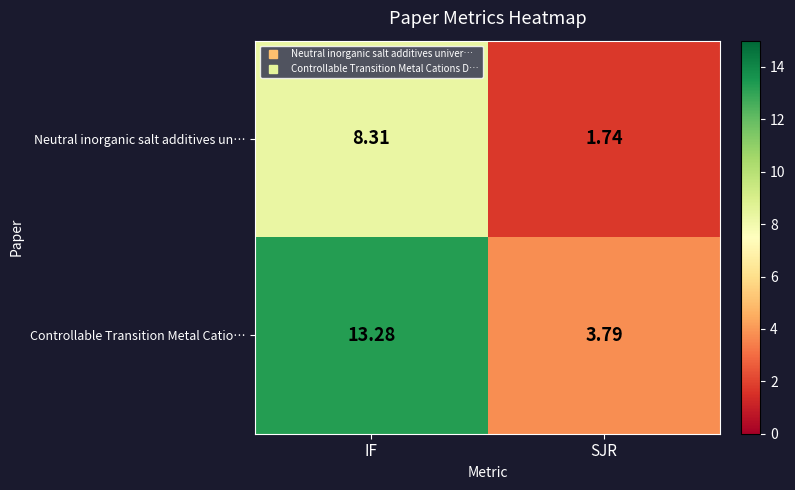

Rank the series at IF from lowest to highest value.

Neutral inorganic salt additives un…, Controllable Transition Metal Catio…